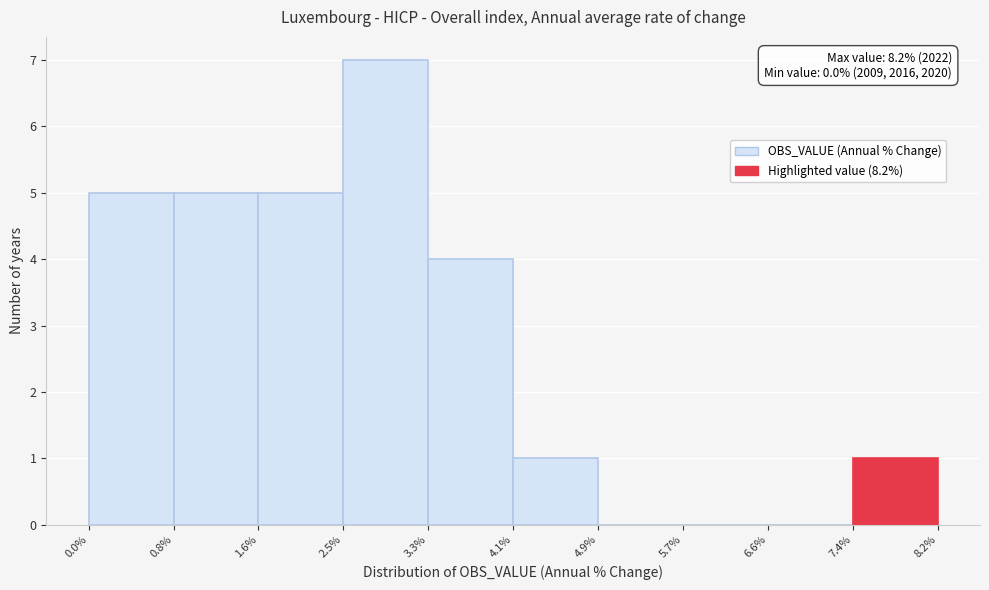

Which range on the x-axis has the tallest bar?

2.5% to 3.3%